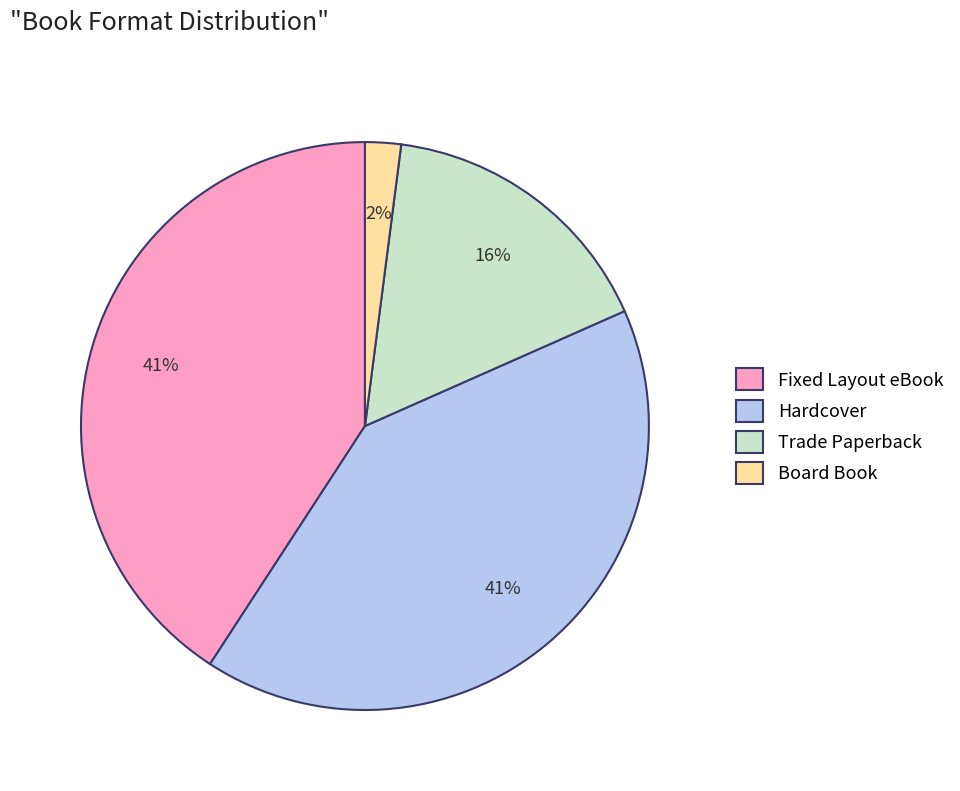

Between Hardcover and Board Book, which is larger?

Hardcover